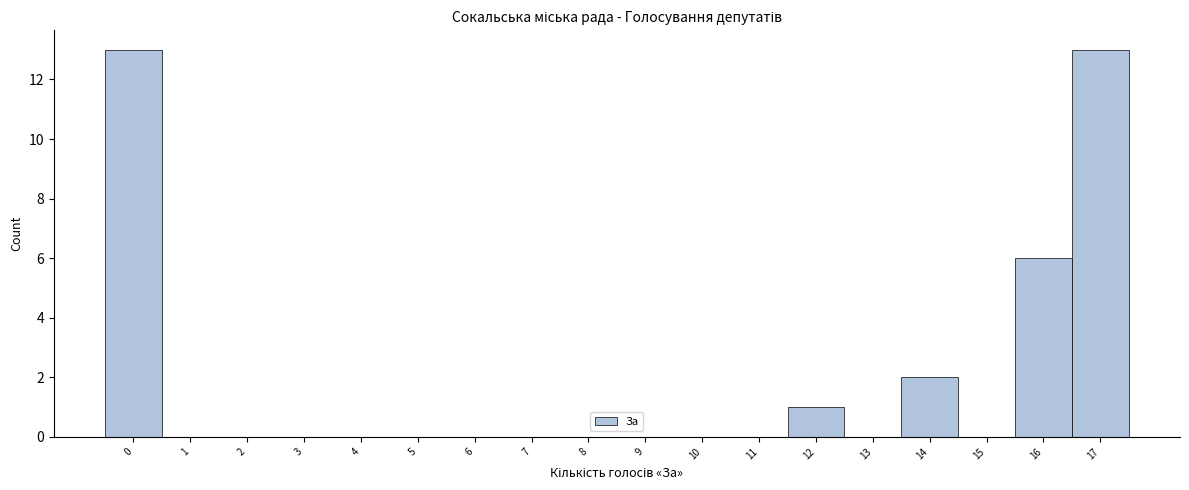

Reading left to right, what are all the values shown in this chart?

0=13	1=0	2=0	3=0	4=0	5=0	6=0	7=0	8=0	9=0	10=0	11=0	12=1	13=0	14=2	15=0	16=6	17=13